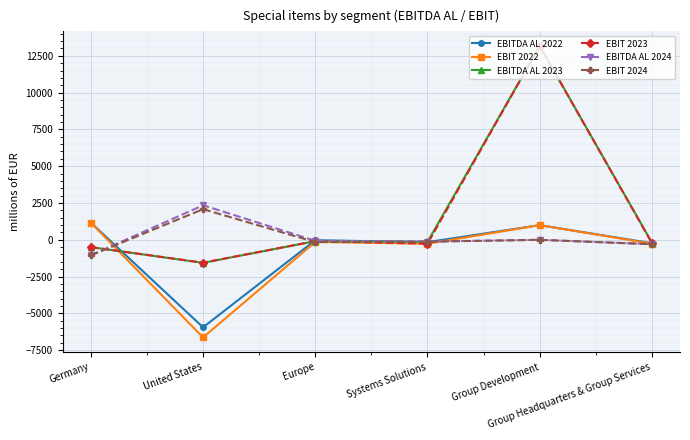

What are all the series names shown in the legend?

EBITDA AL 2022, EBIT 2022, EBITDA AL 2023, EBIT 2023, EBITDA AL 2024, EBIT 2024